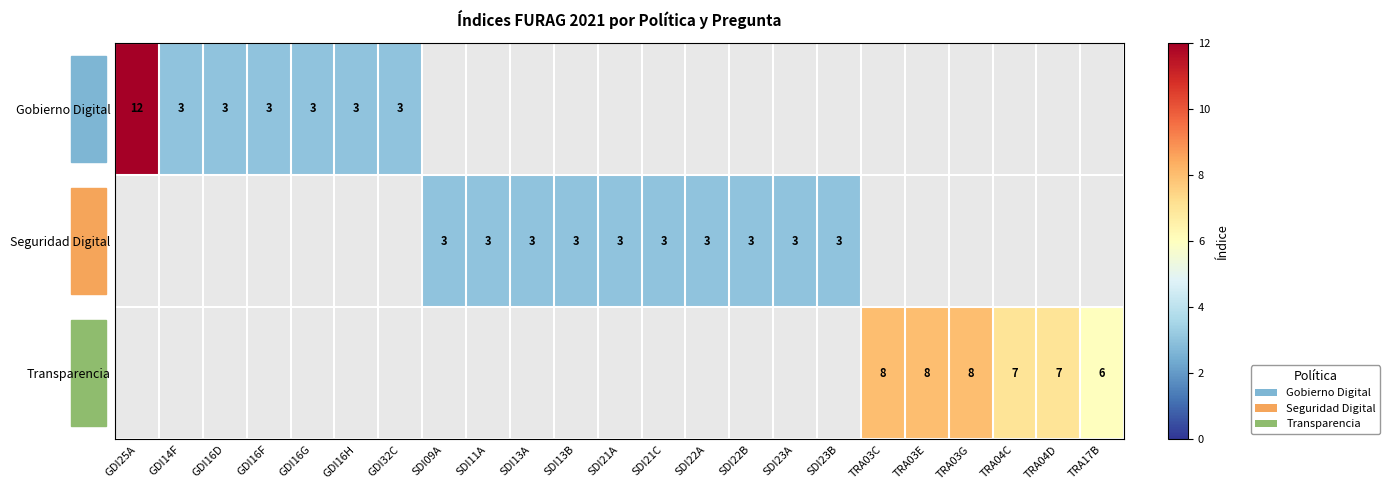

How many data points does each series have?

23